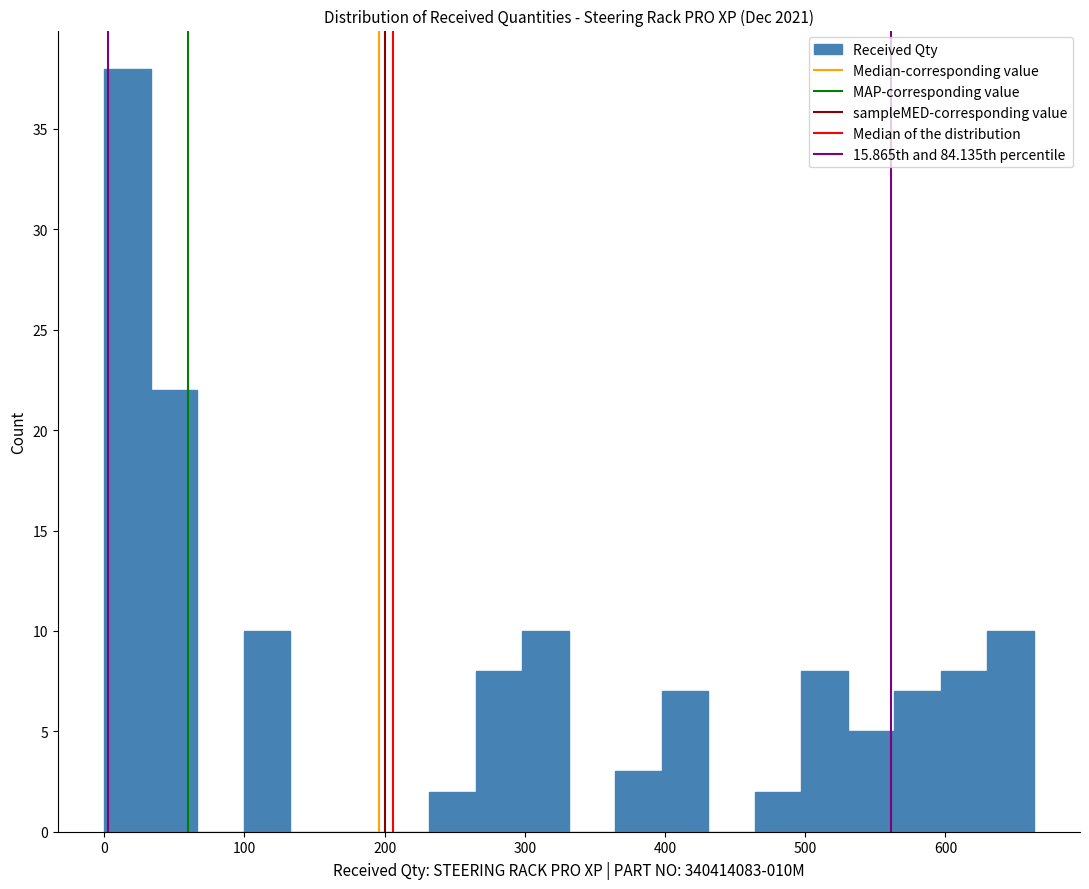

Around what value on the x-axis is the tallest bar? Give the approximate position of its centre, as read against the axis.

20